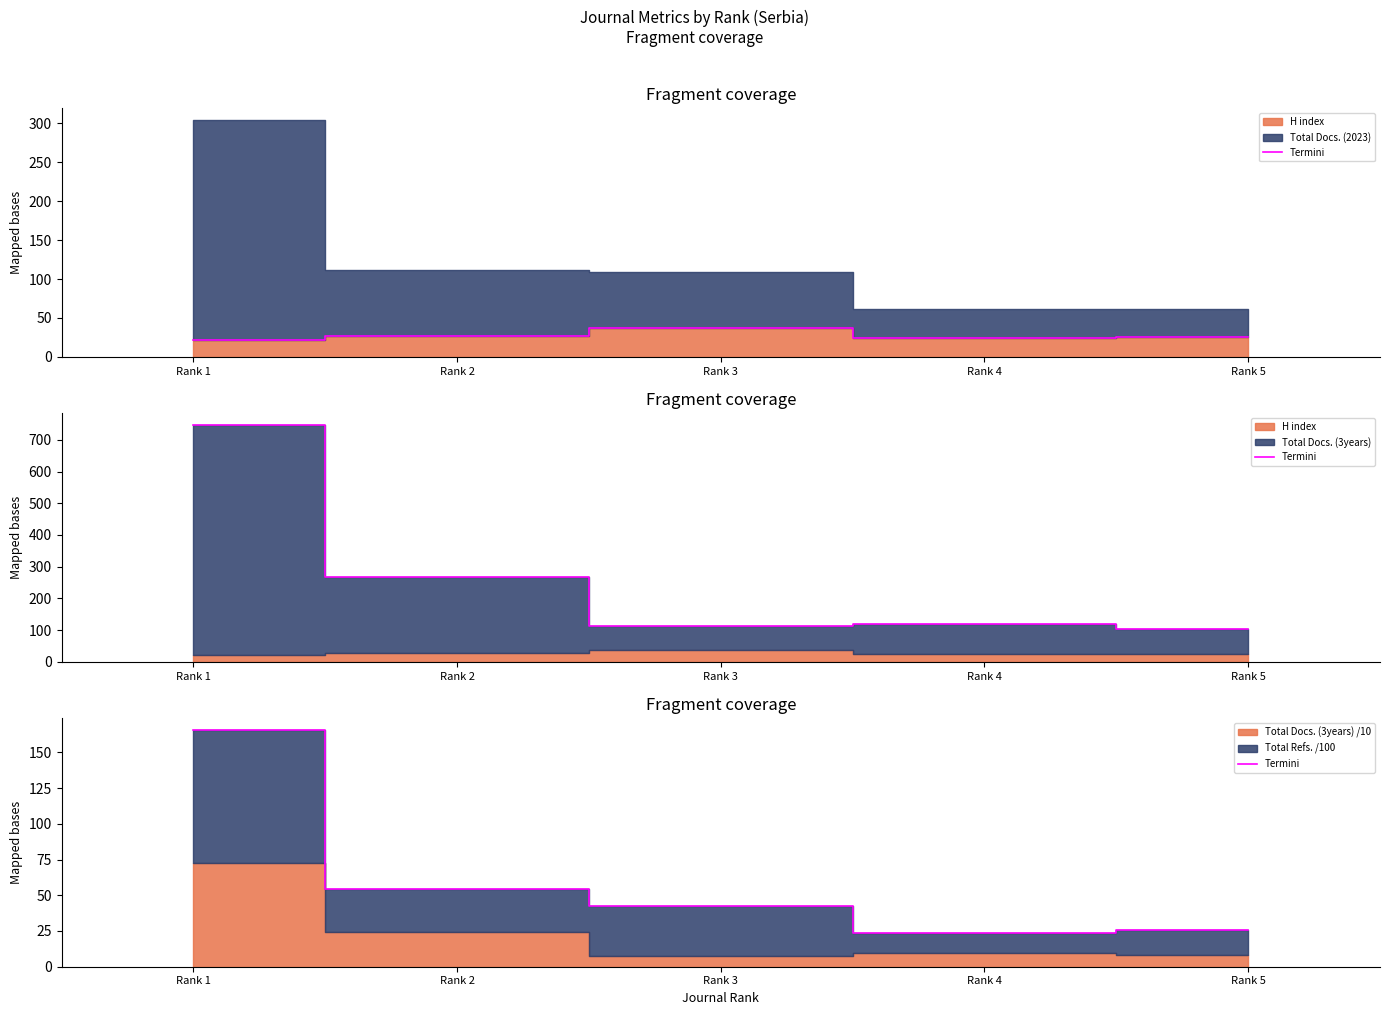

What is the value of the 3rd point from the left?

42.4